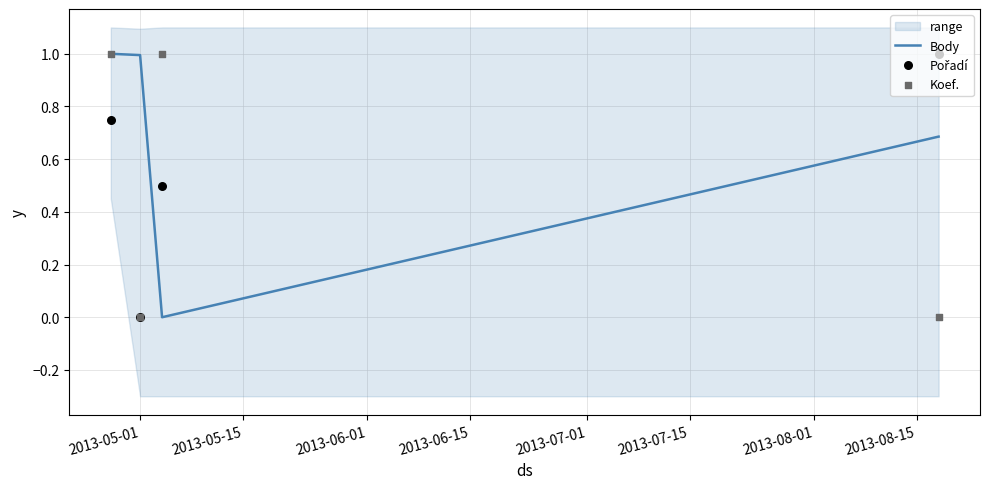

How many interior local valleys does the Body series have?

1